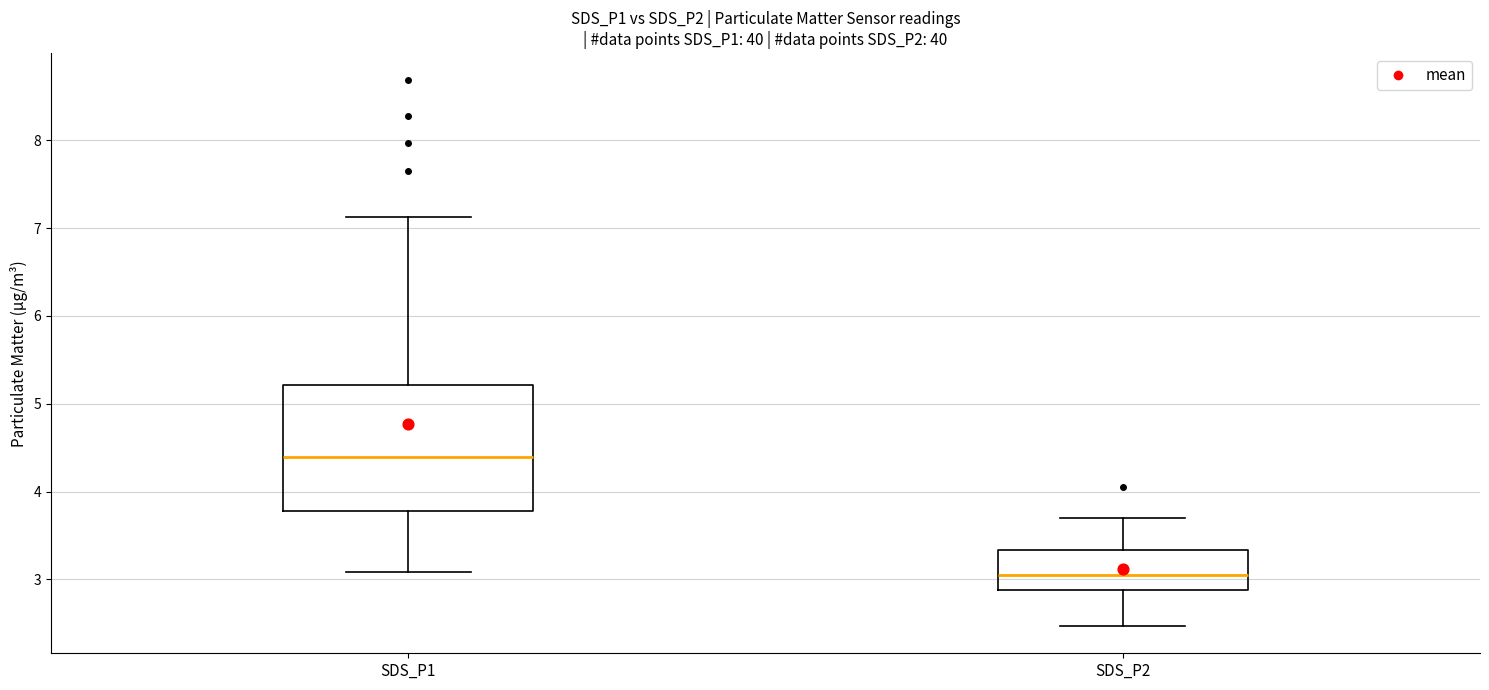

Reading left to right, transcribe this box plot: for each box, give where its median line is, the range the box spans, and where its two whiskers end, as read against the y-axis. The values are not printed on the chart, so give them approximately, as read against the axis.

SDS_P1: median 4.4, box 3.8 to 5.2, whiskers 3.1 to 7.1
SDS_P2: median 3.1, box 2.9 to 3.3, whiskers 2.5 to 3.7